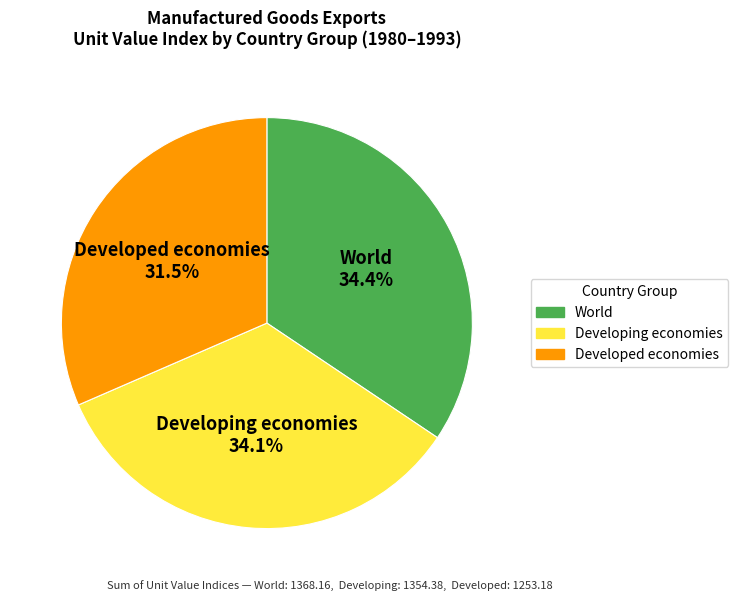

Between Developing economies and Developed economies, which is larger?

Developing economies